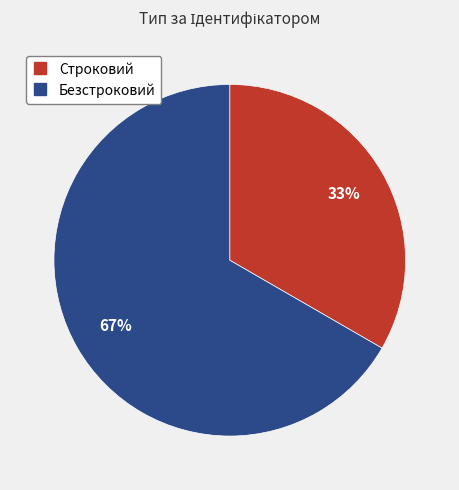

How many segments does this pie chart have?

2